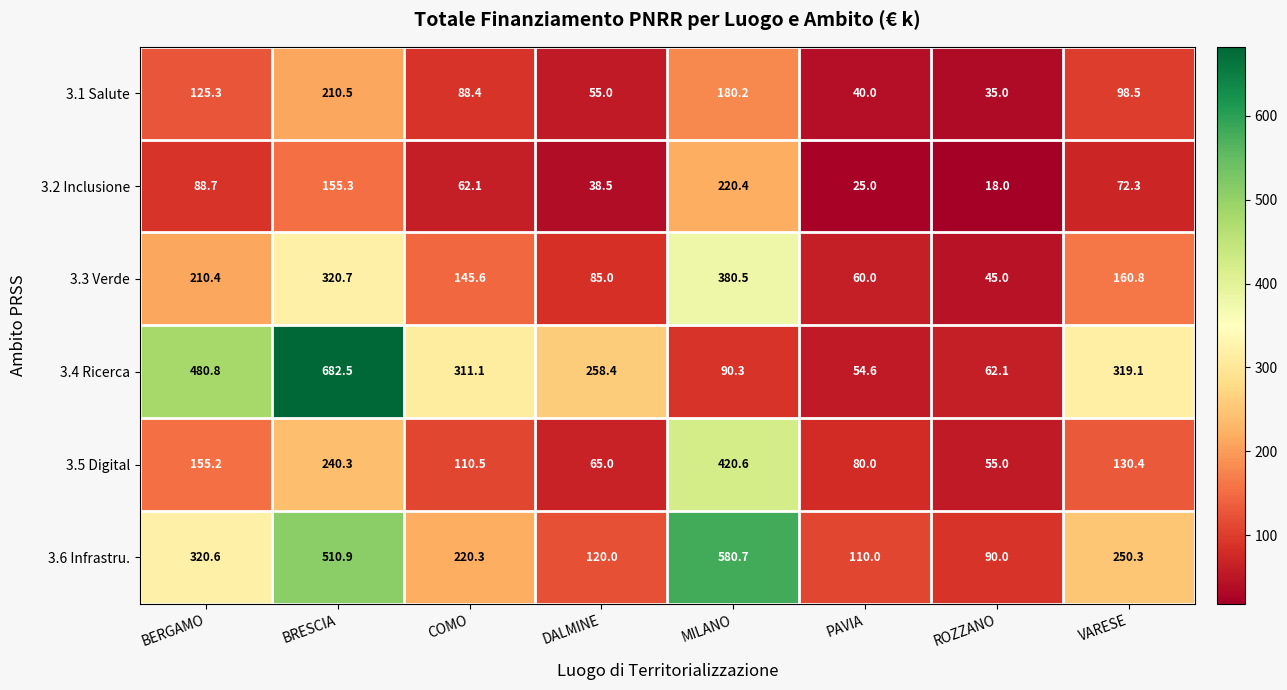

At which category is the sum across all series the highest?

BRESCIA